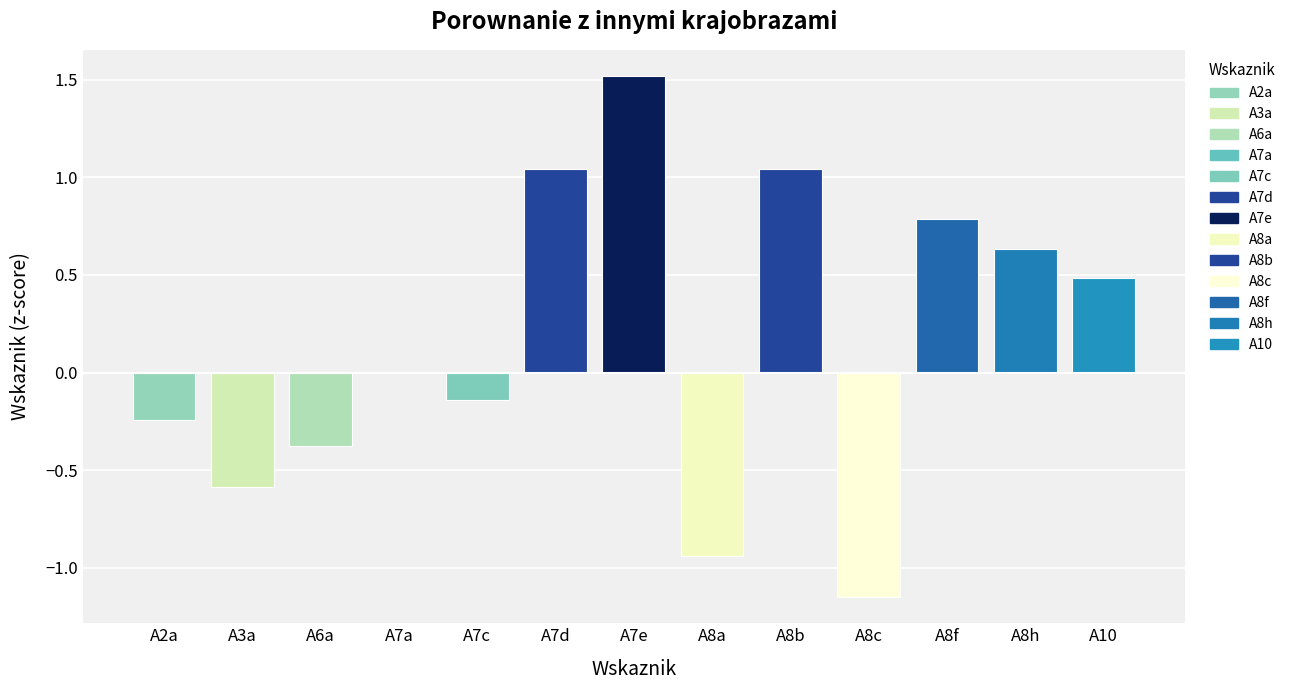

Is it true that the value at A7a is -0.0?

True